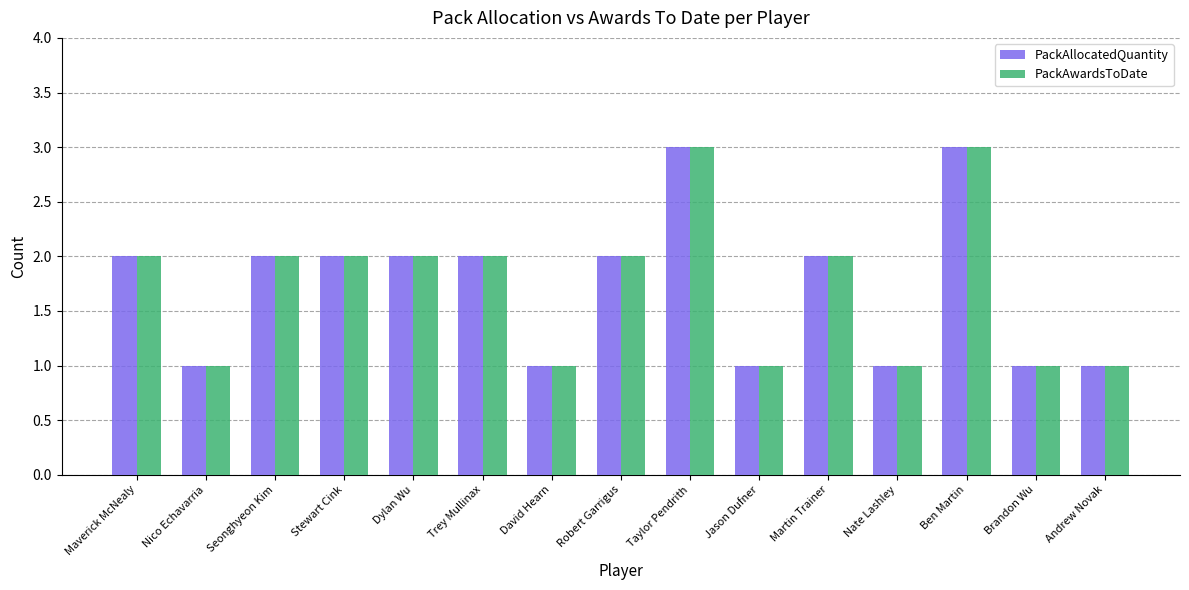

How many bars are there in total?

30